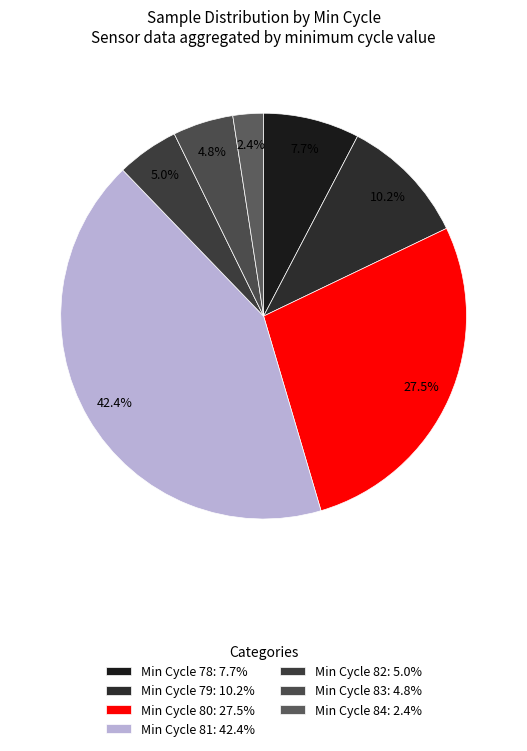

How many slices are in this pie chart?

7